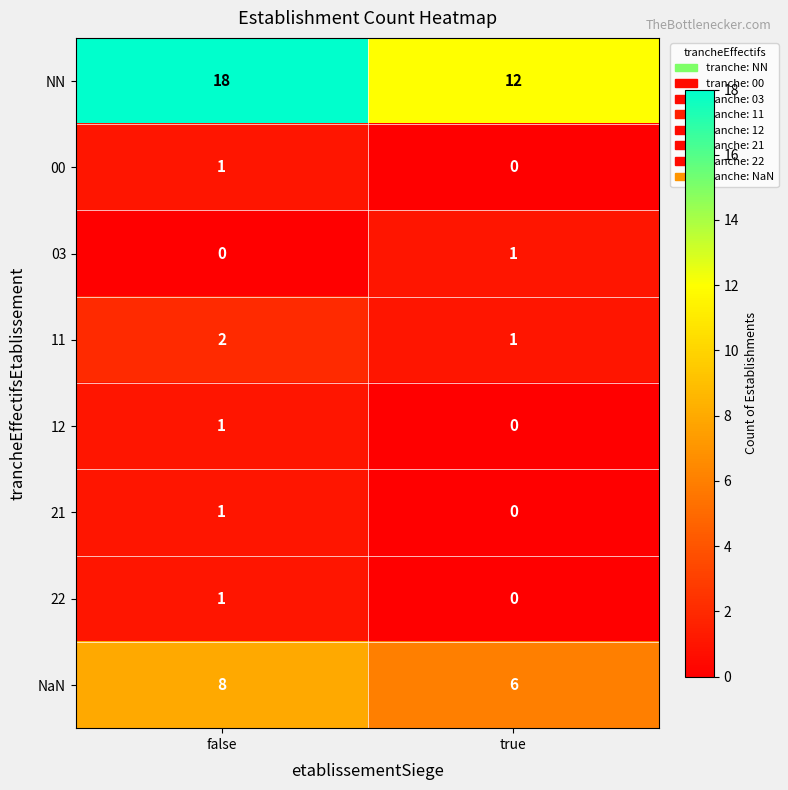

What is the difference between the maximum and minimum values in the NN series?

6